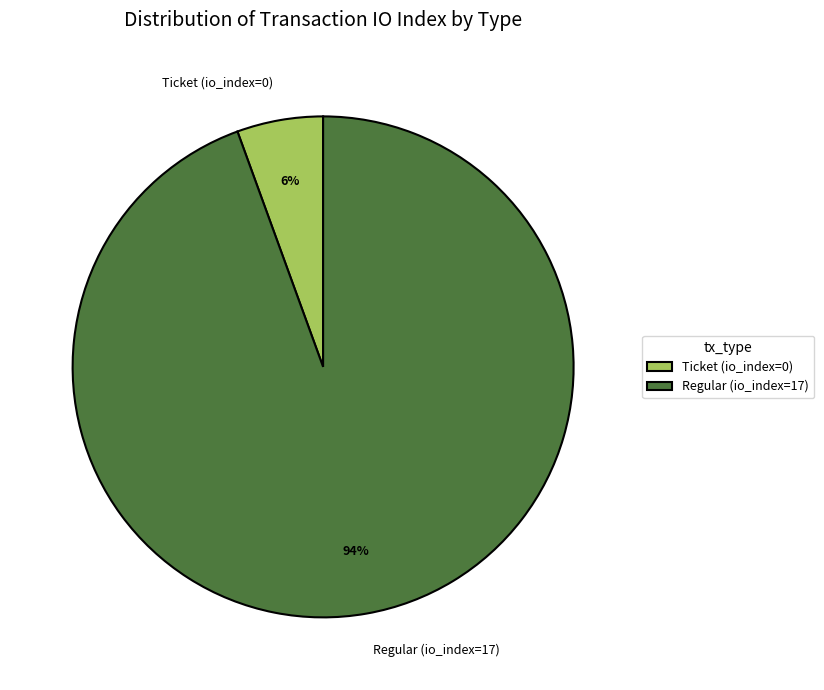

To the nearest percent, what portion does Regular (io_index=17) represent?

94%